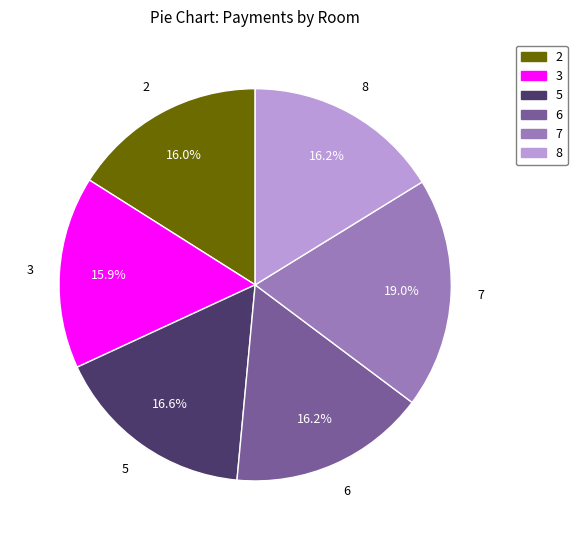

To the nearest percent, what portion does 3 represent?

16%